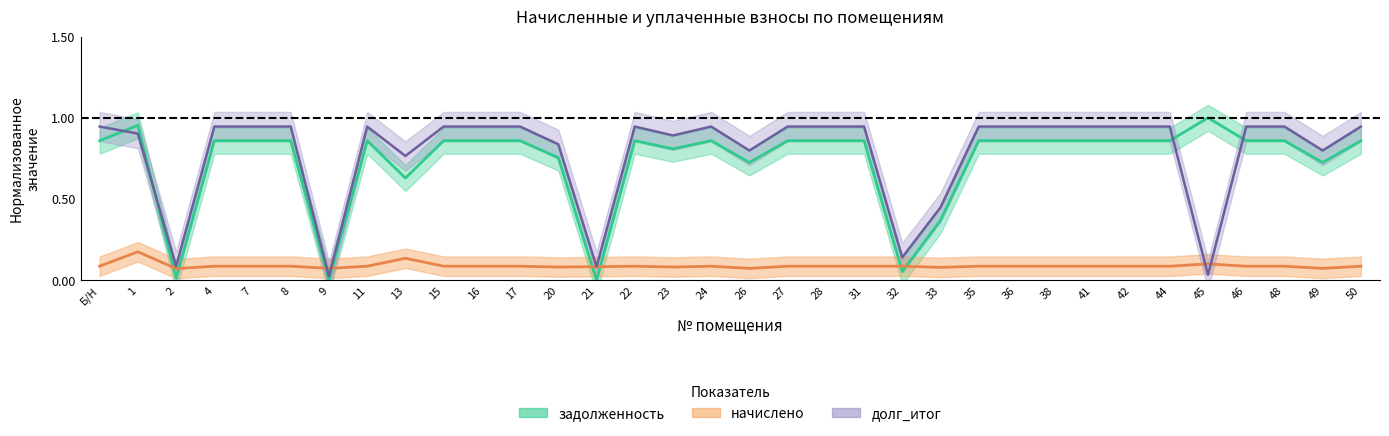

How many series are shown in this chart?

3